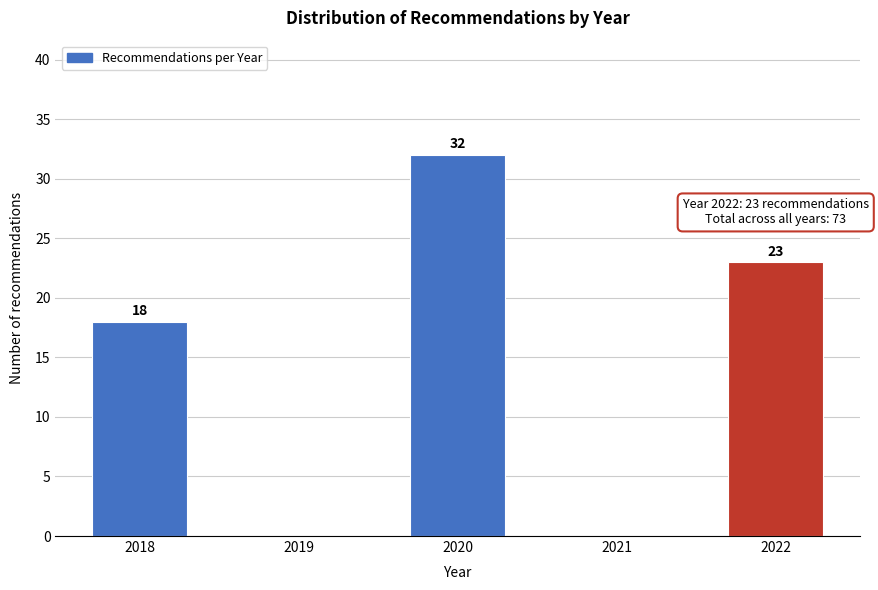

Reading left to right, extract all data points from this chart.

2018=18	2019=0	2020=32	2021=0	2022=23